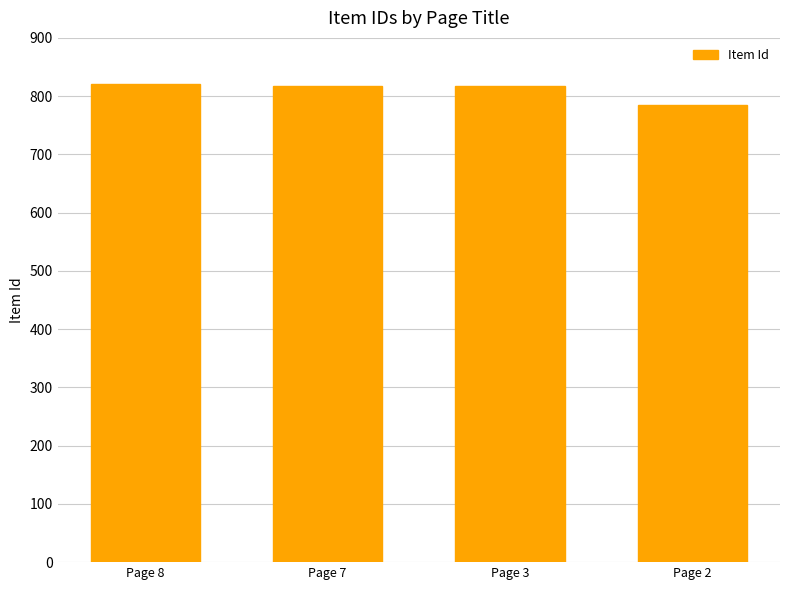

Are the bars grouped side by side (vs. stacked)?

No